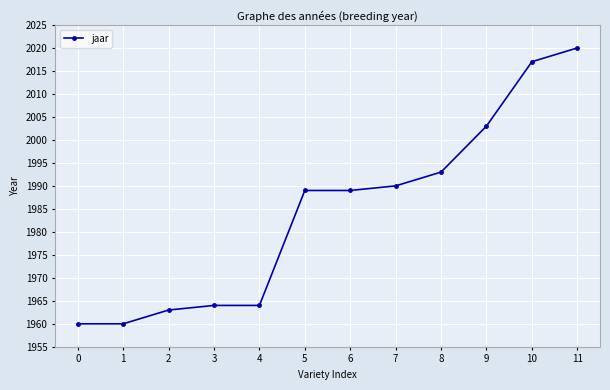

What is the value of the 9th point from the left?

1993